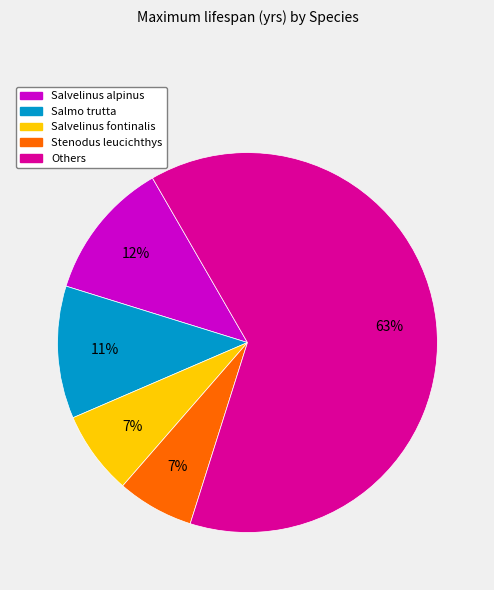

Is there a majority slice in this chart?

Yes